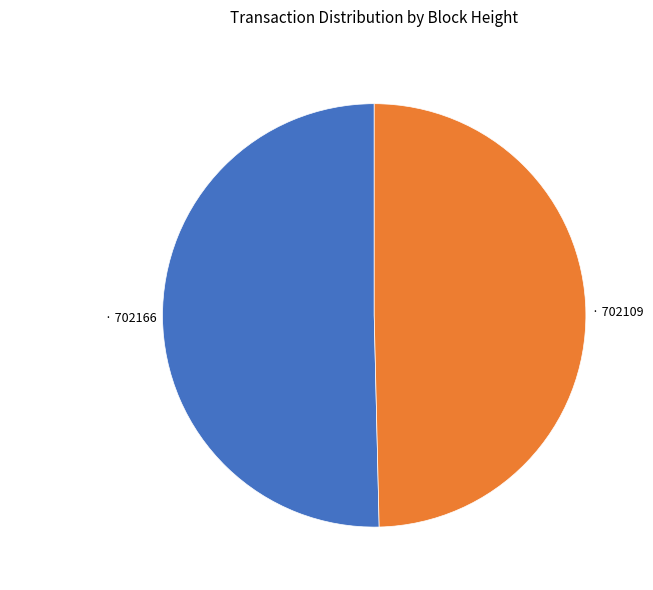

Does any single category account for the majority?

Yes